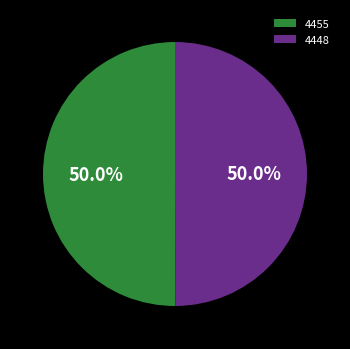

What percentage do 4455 and 4448 together represent?

100.0%